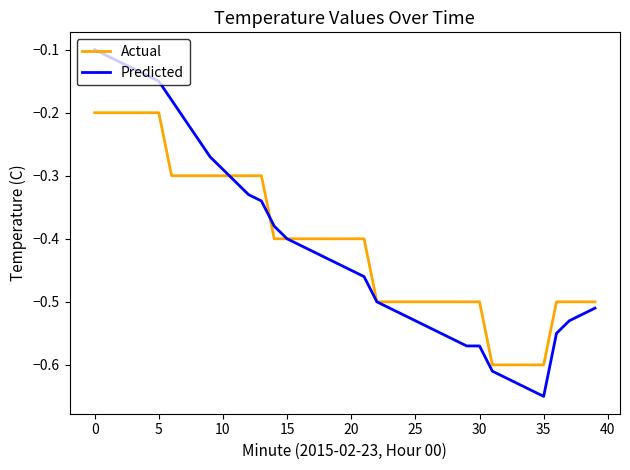

List the series in order of their peak value, highest first.

Predicted, Actual